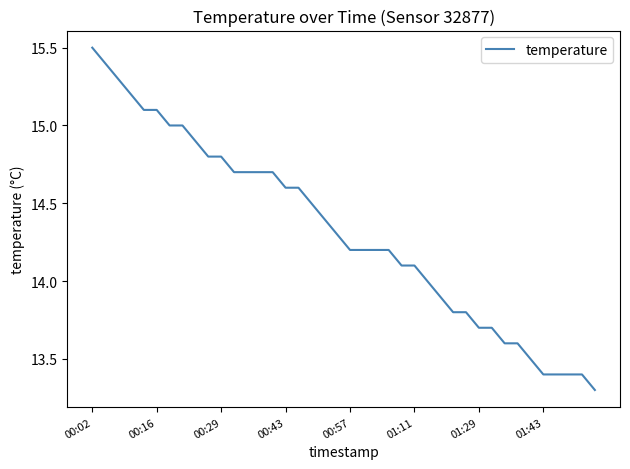

What is the maximum value shown in the chart?

15.5